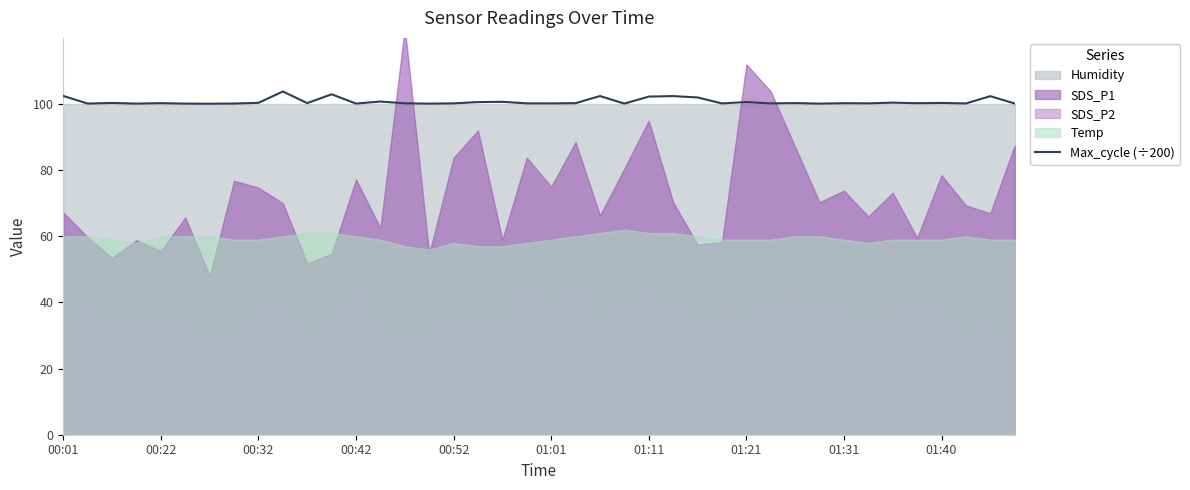

How many interior local peaks (higher than both neighbors) does the data have?

14